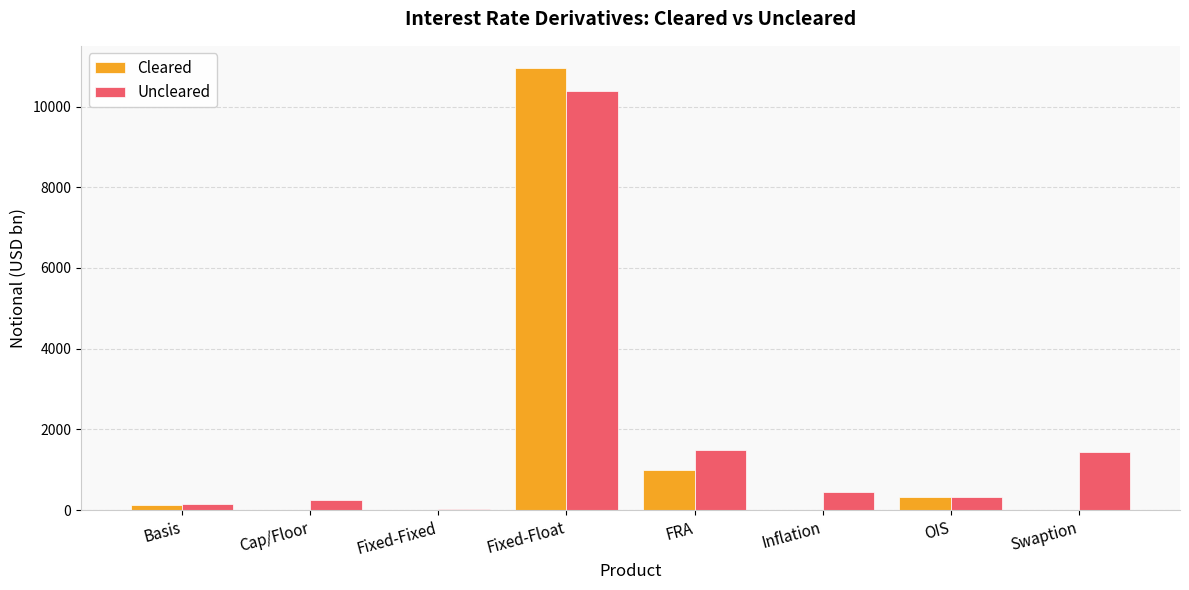

What is the total value across all series at Fixed-Float?

21339